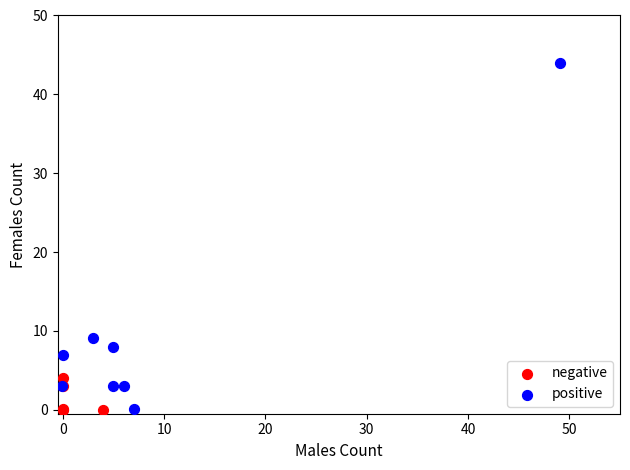

Which series reaches the maximum Y coordinate?

positive